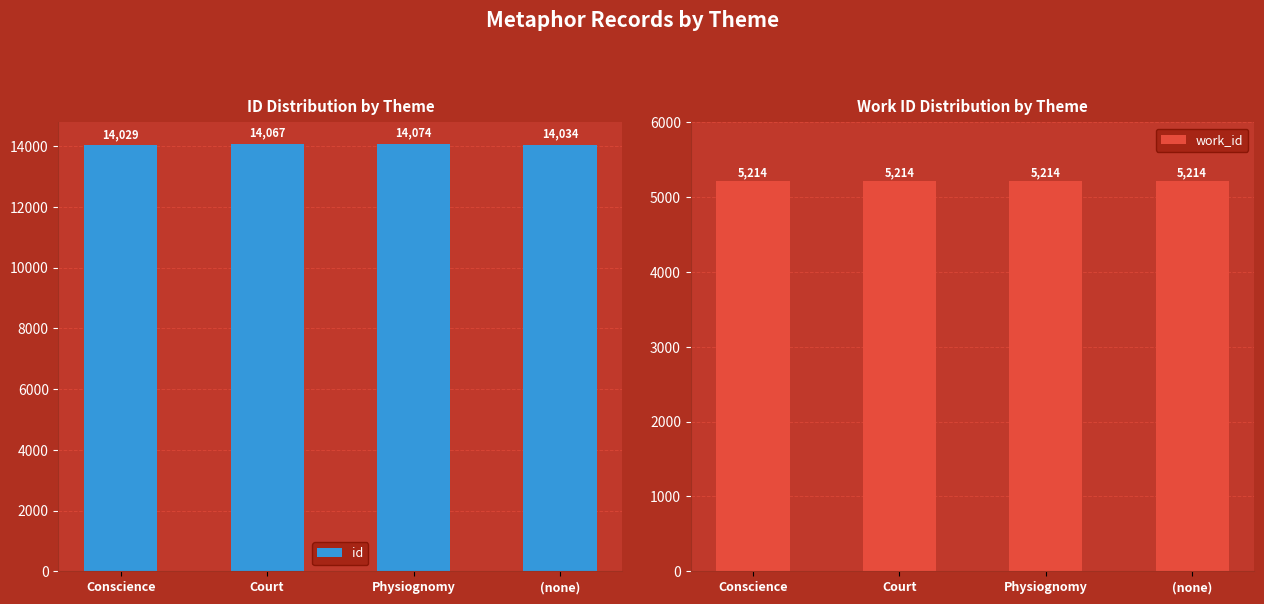

What is the difference between the highest and lowest values at Physiognomy?

8860